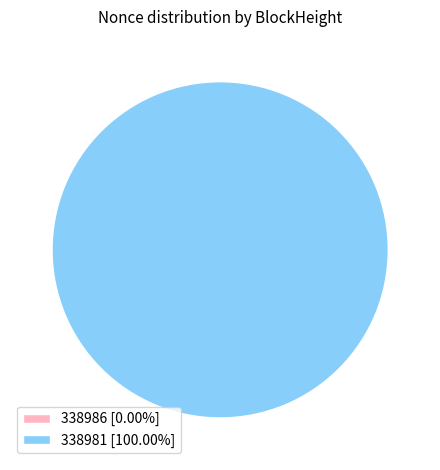

The 338981 slice represents 92% of the pie. True or false?

False